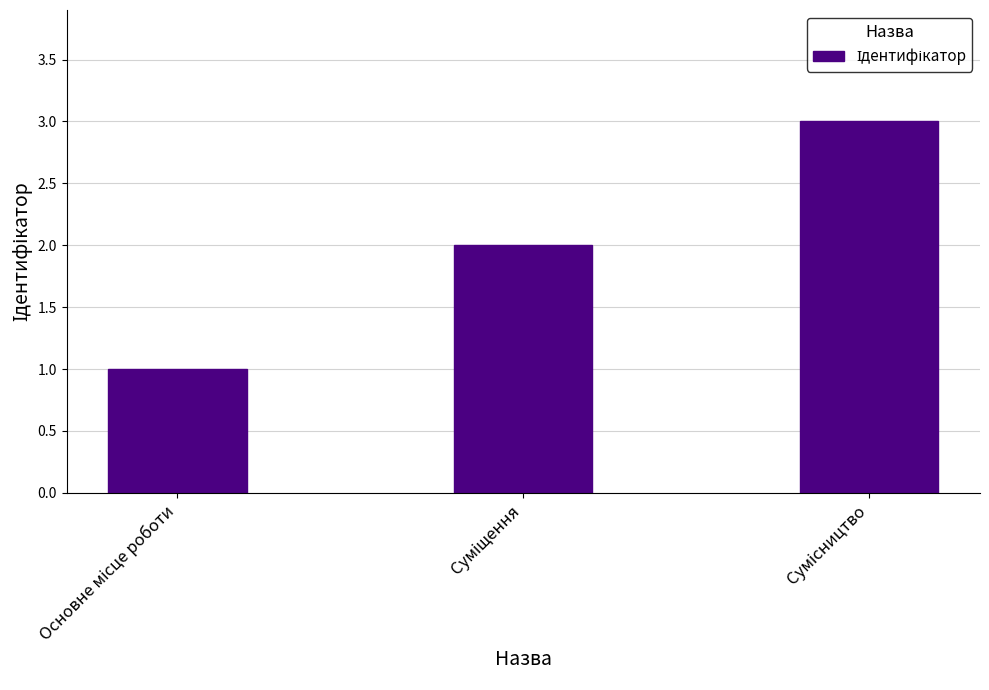

What is the sum of all values?

6